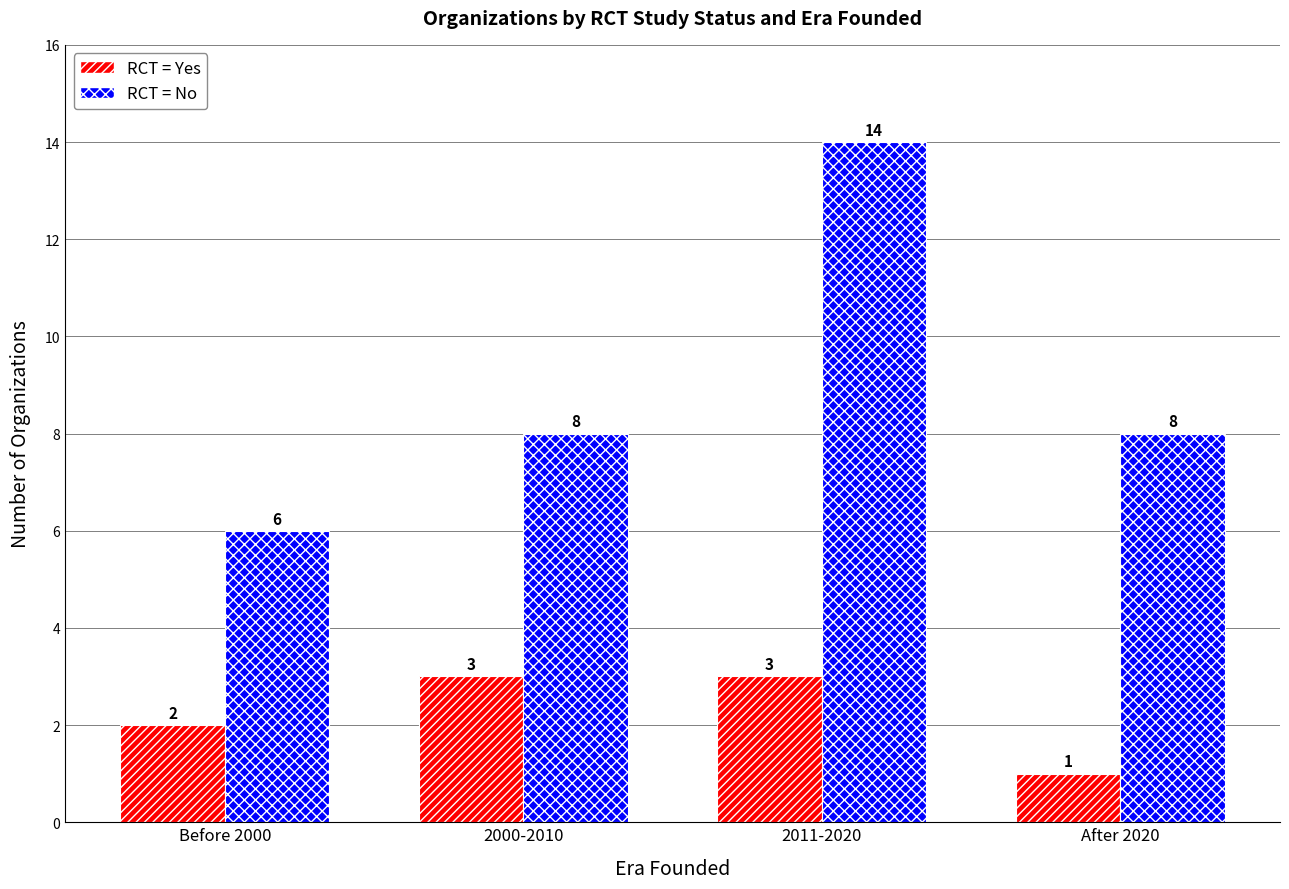

The RCT = No series shows 8 at 2011-2020. True or false?

False